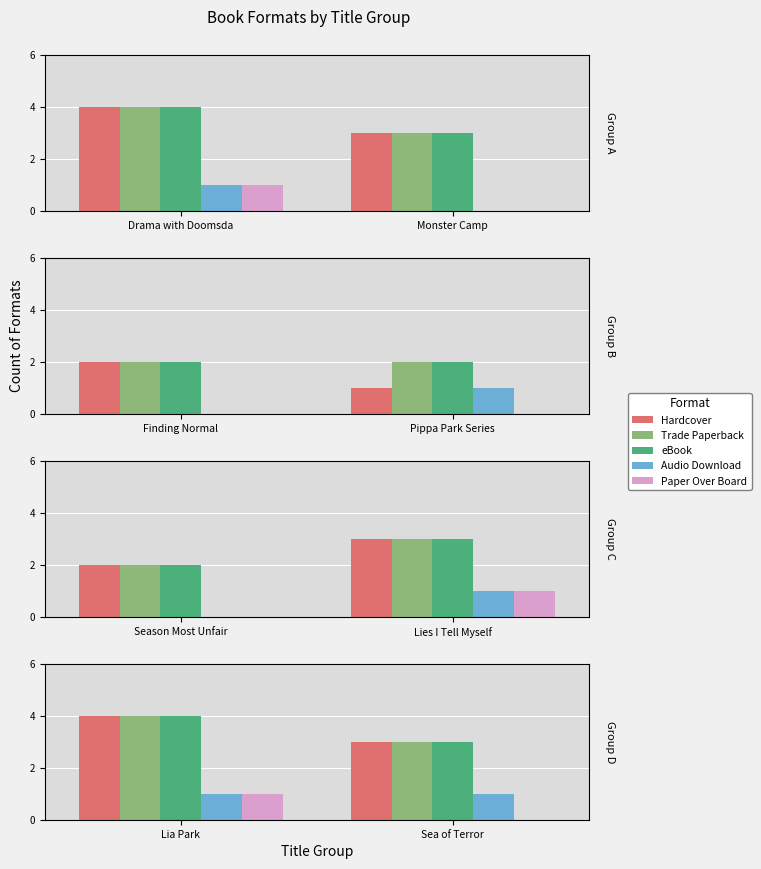

Which has a higher value, Sea of Terror or Lia Park?

Lia Park